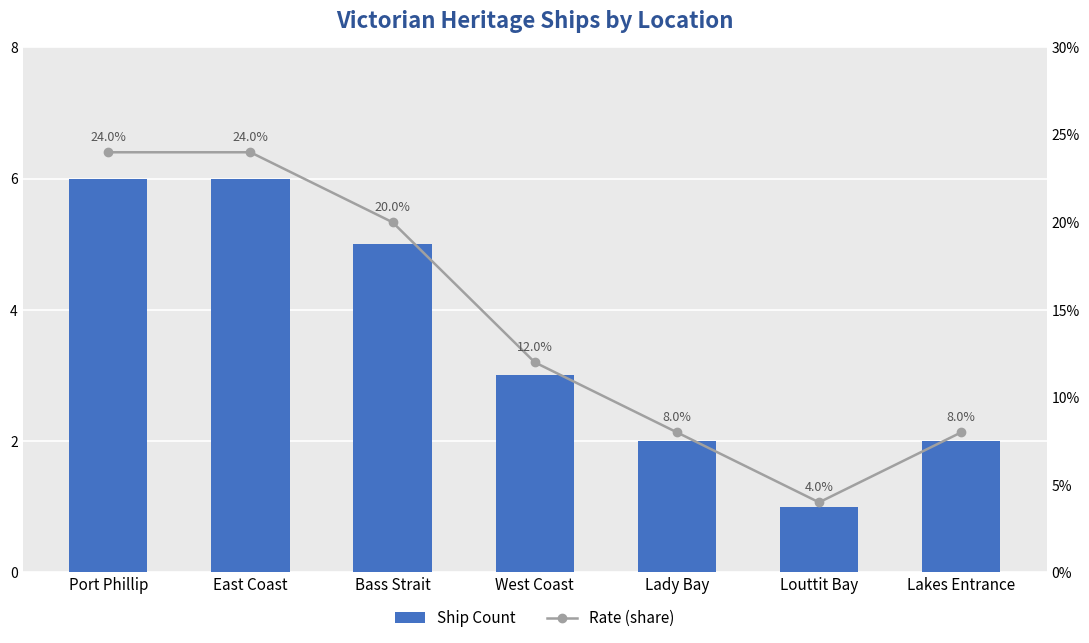

What is the difference between the maximum and minimum values in the Rate (share) series?

0.2